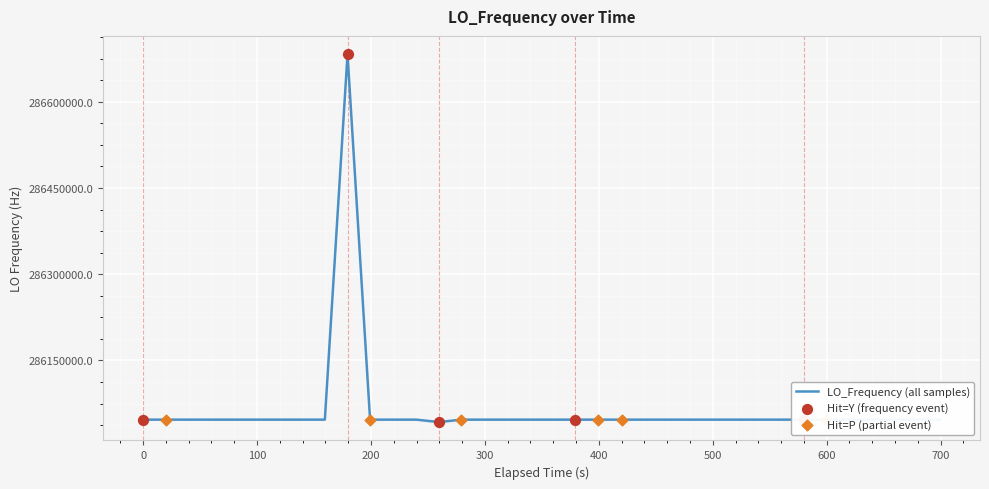

What is the maximum value shown in the chart?

286682708.1